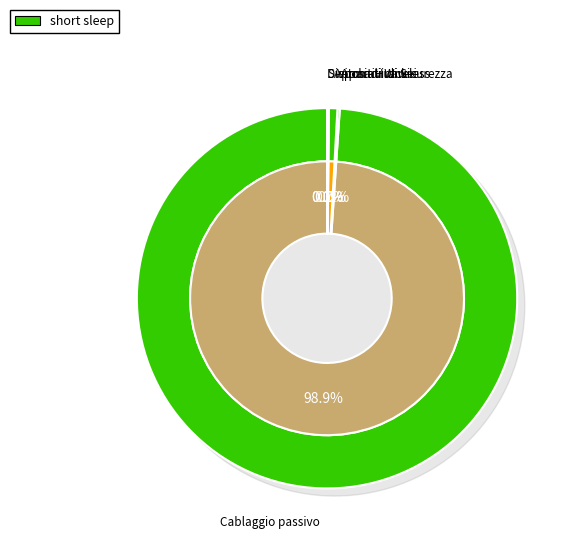

Rank the categories by value from highest to lowest.

Cablaggio passivo, Apparati Wireless, Armadi rack, Switch - Huawei, Dispositivi di Sicurezza